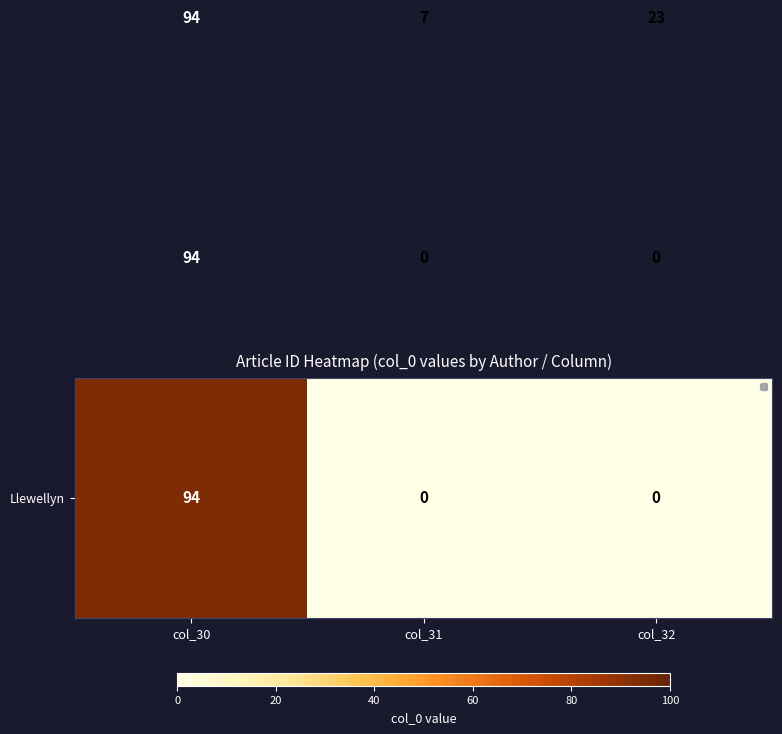

What is the total value across all series at col_30?

282